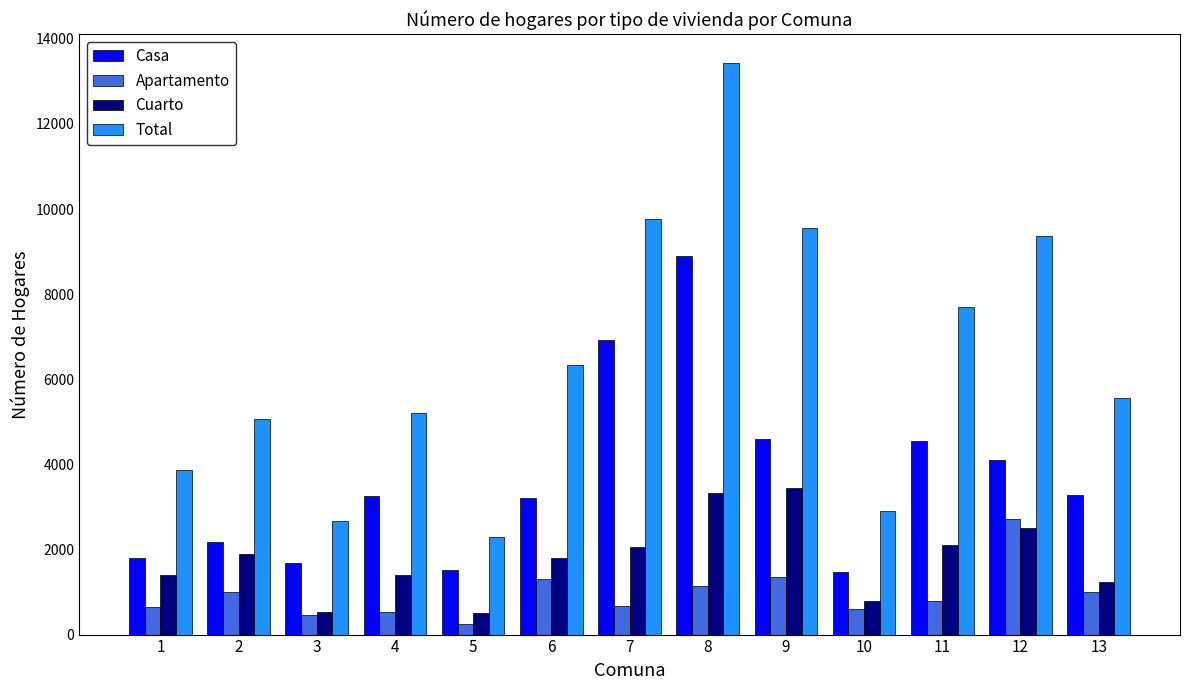

Read the Apartamento value at 4.

541